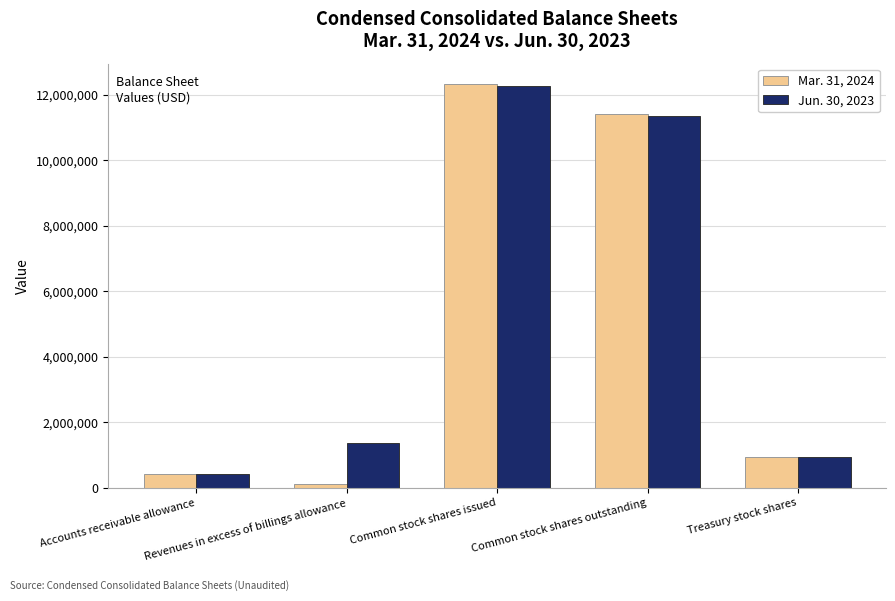

What is the difference between the maximum and minimum values in the Mar. 31, 2024 series?

12228248